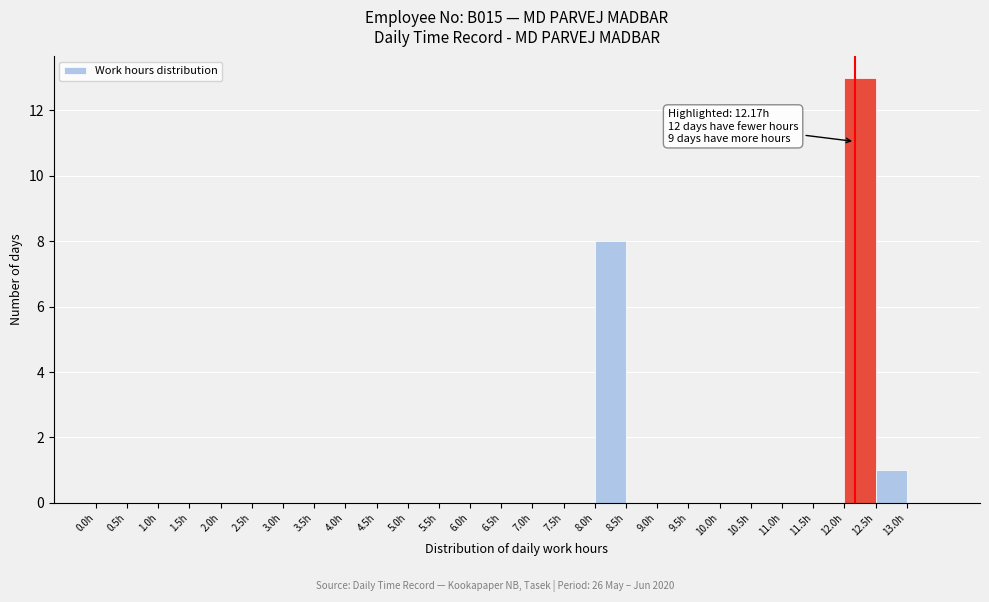

Over which range of the x-axis is the bar tallest?

12.0 to 12.5